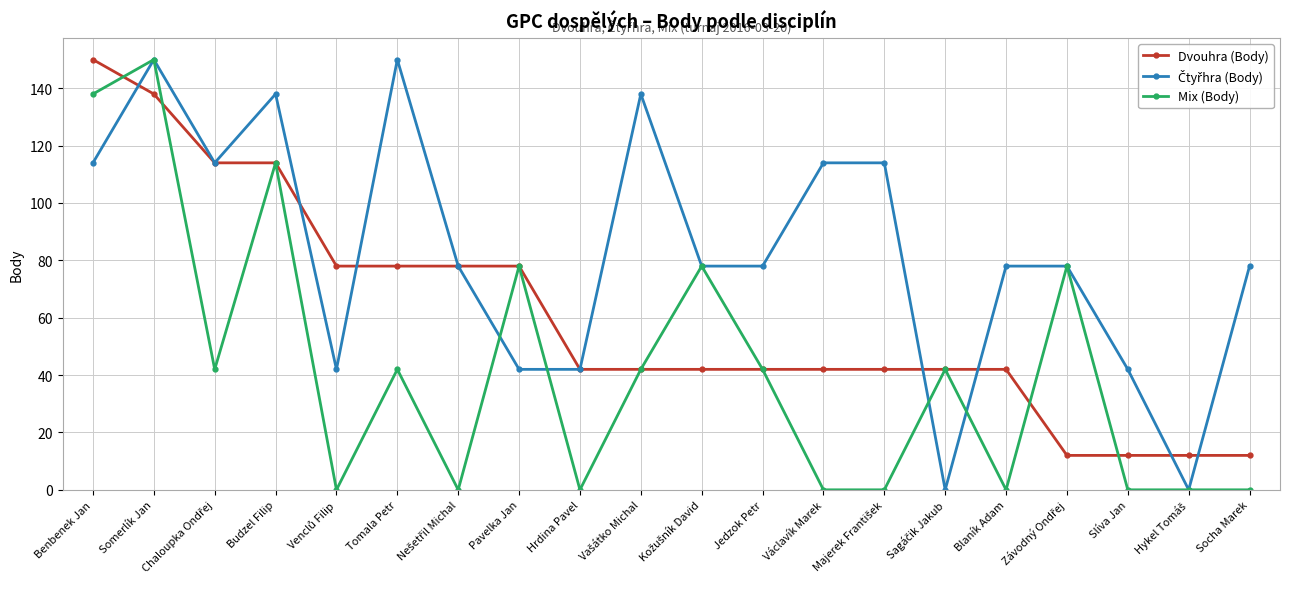

At which category is the sum across all series the highest?

Somerlík Jan